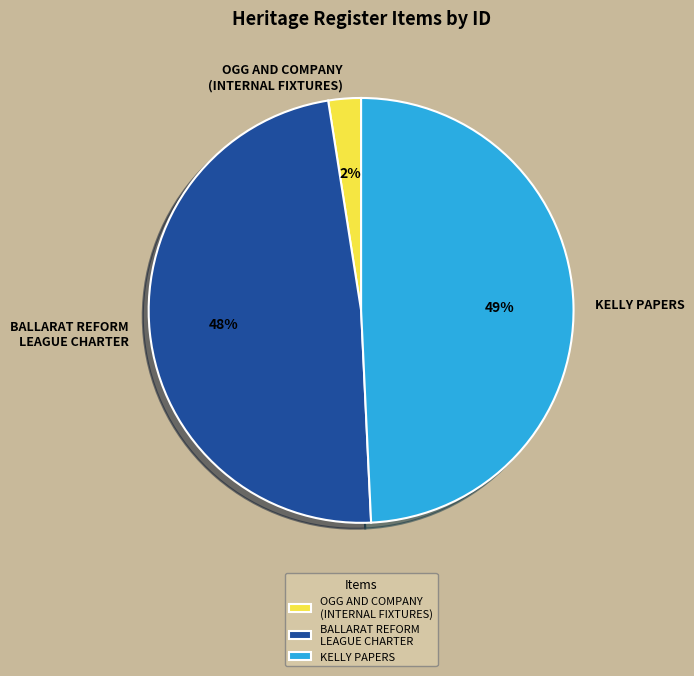

What is the smallest slice in the pie chart?

OGG AND COMPANY (INTERNAL FIXTURES)